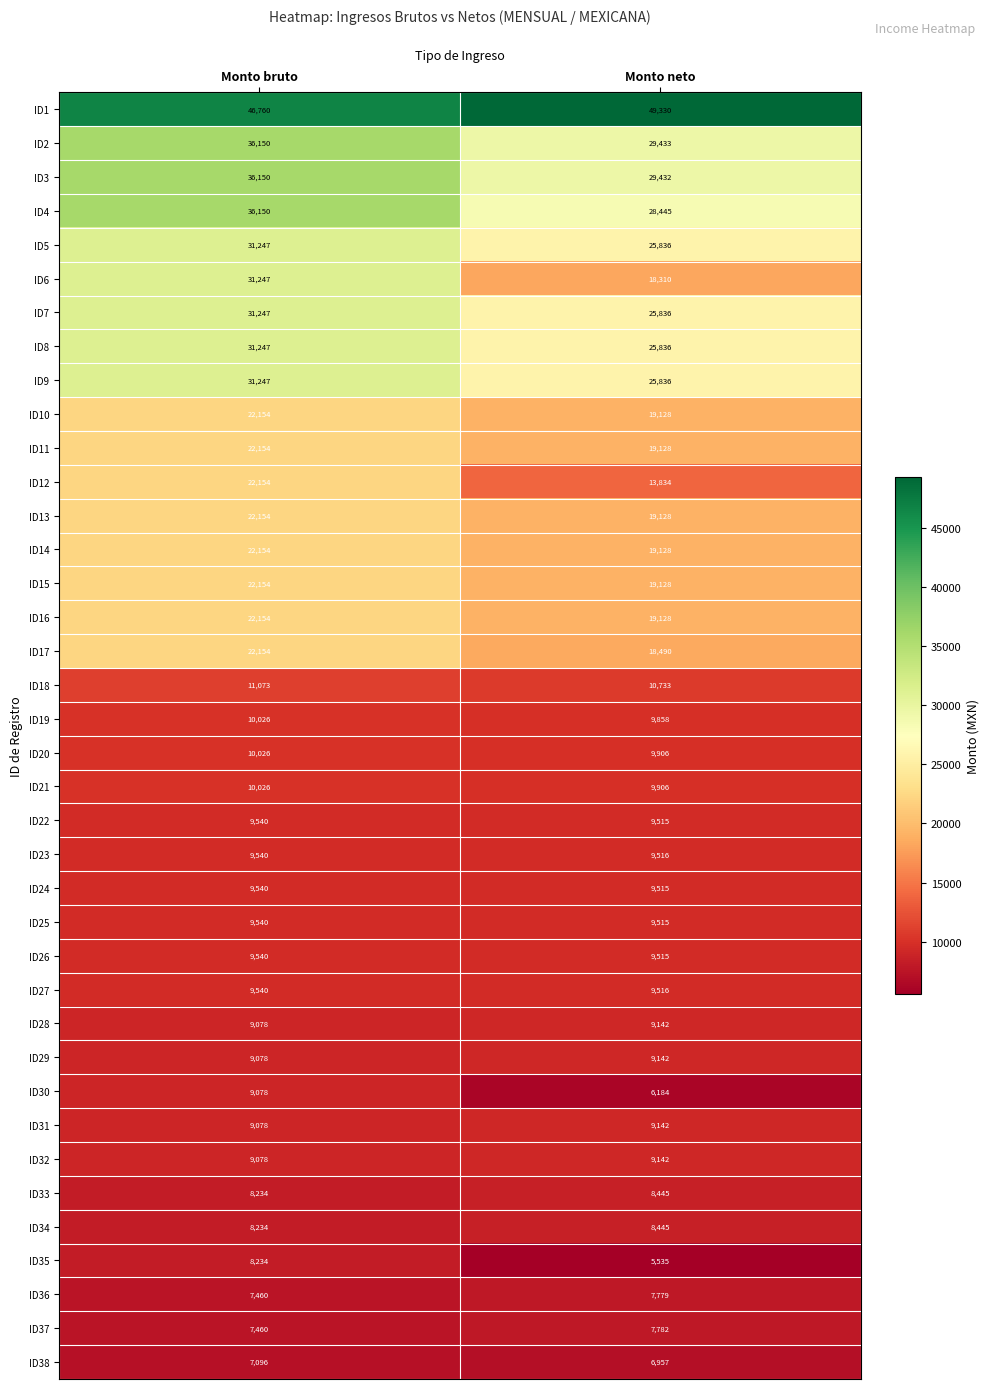

What is the average value of the ID32 series?

9110